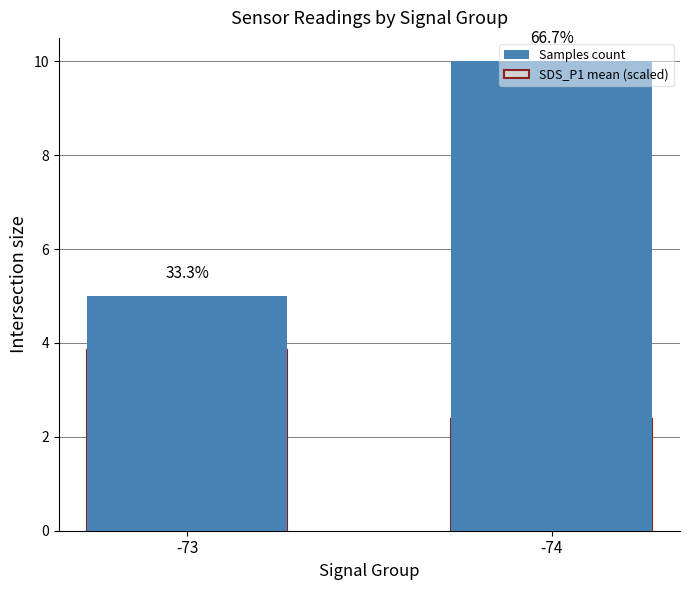

How many data points in SDS_P1 mean (scaled) are above 3?

1